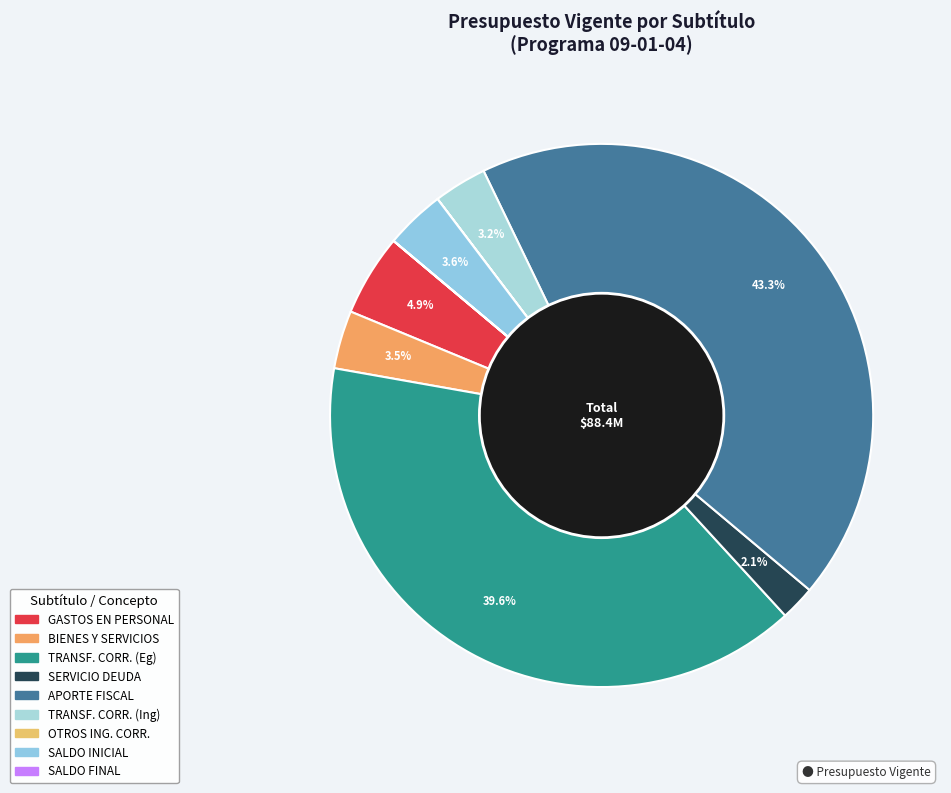

Is there any slice that represents more than half of the pie?

No